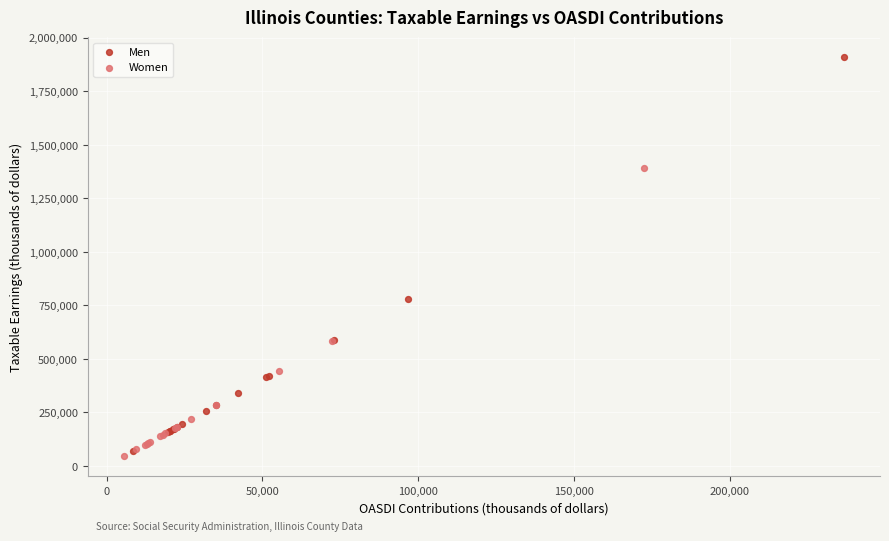

Which series has the largest Y range (max minus min)?

Men